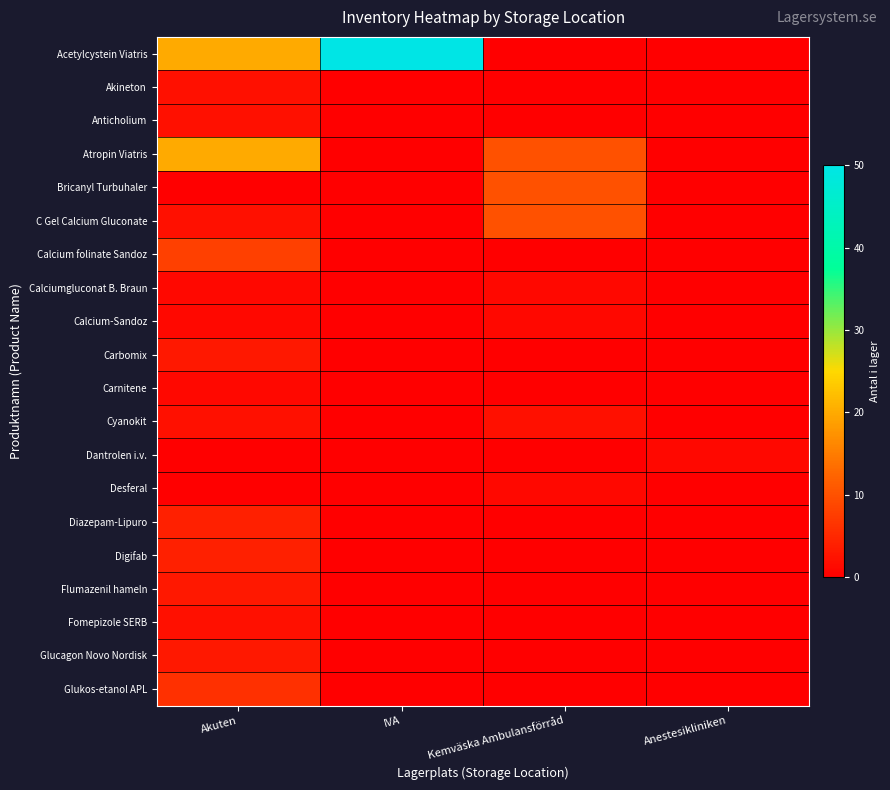

Which has a higher value, Anestesikliniken or Akuten?

Akuten